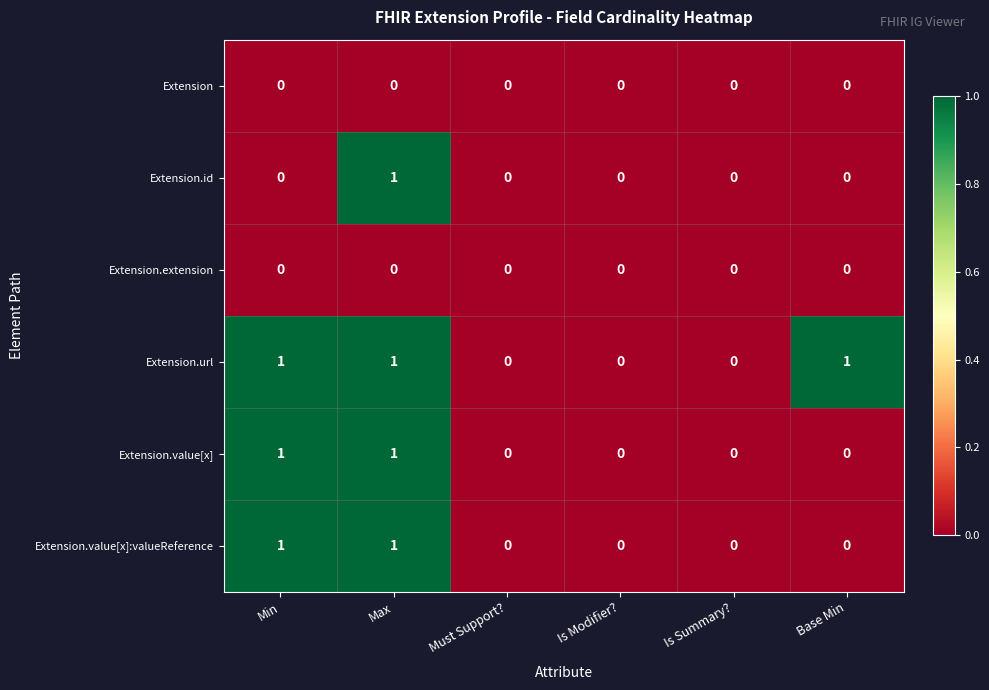

The value of Extension.value[x]:valueReference at Must Support? is 1. True or false?

False